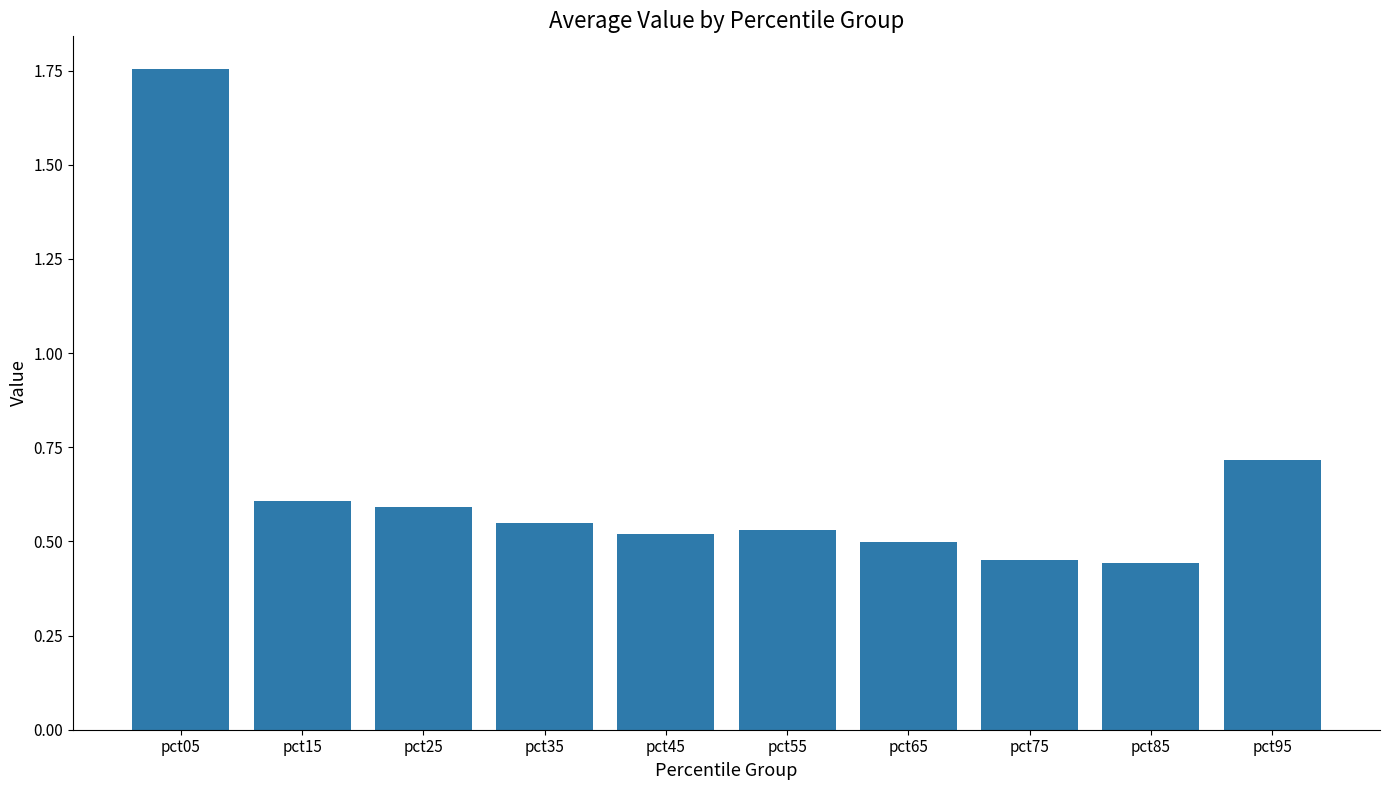

Which has a higher value, pct55 or pct75?

pct55